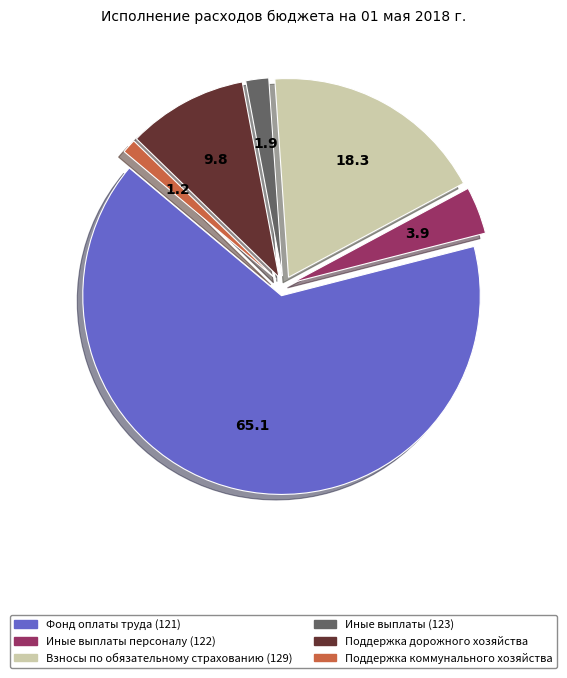

How many segments does this pie chart have?

6